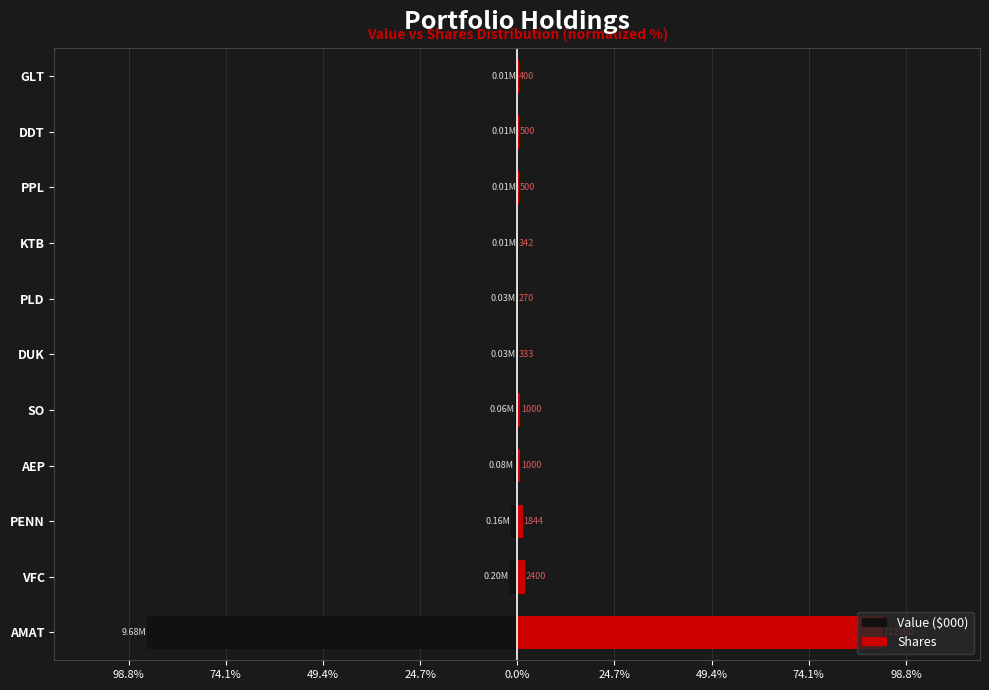

Reading right to left, transcribe all the data shown in this chart.

Value ($000): -0.1	-0.1	-0.1	-0.1	-0.3	-0.3	-0.6	-0.8	-1.5	-2.0	-94.1
Shares: 0.3	0.4	0.4	0.3	0.2	0.3	0.8	0.8	1.5	2.0	92.9